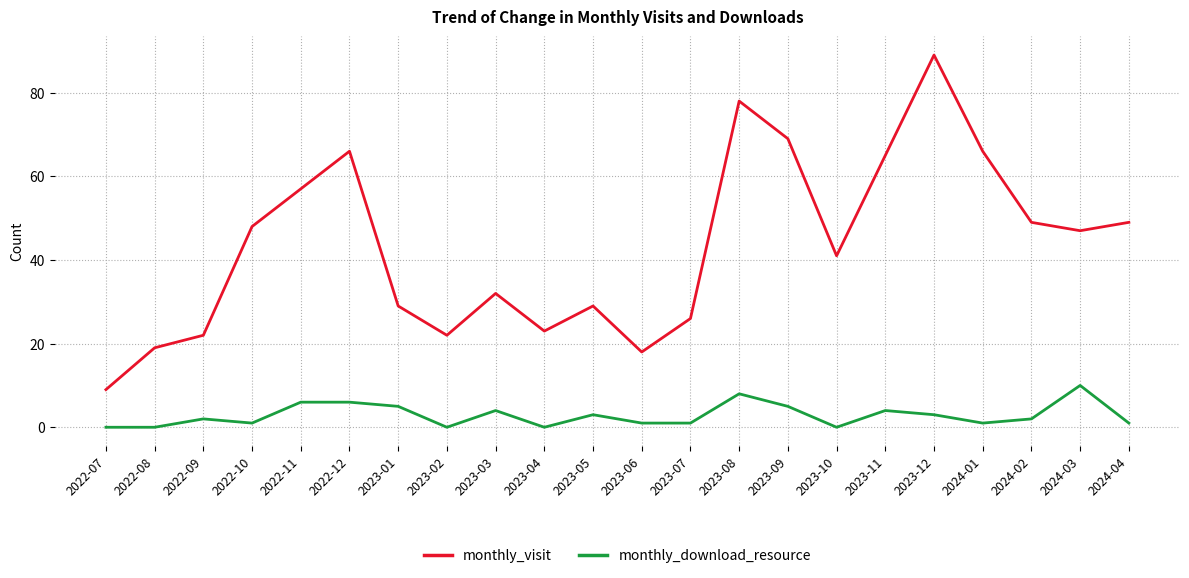

Does the chart display data point markers on the line(s)?

No